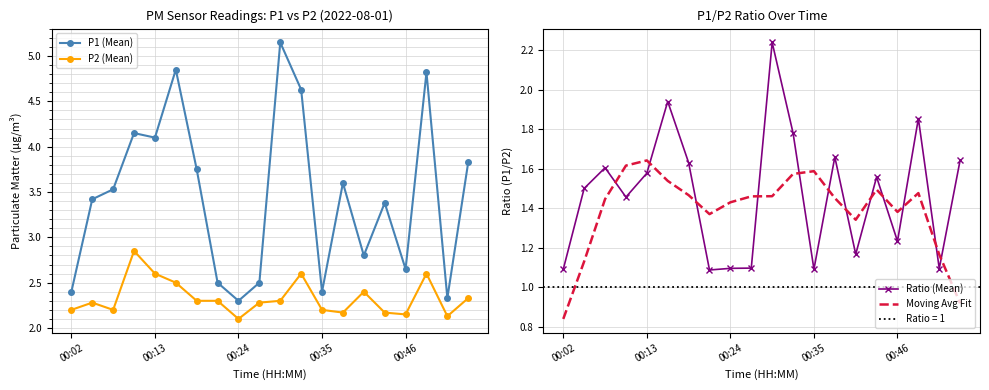

Reading left to right, what are all the values shown in this chart?

P1 (Mean): 2.4	3.4	3.5	4.2	4.1	4.8	3.8	2.5	2.3	2.5	5.2	4.6	2.4	3.6	2.8	3.4	2.6	4.8	2.3	3.8
P2 (Mean): 2.2	2.3	2.2	2.9	2.6	2.5	2.3	2.3	2.1	2.3	2.3	2.6	2.2	2.2	2.4	2.2	2.1	2.6	2.1	2.3
Ratio (Mean): 1.1	1.5	1.6	1.5	1.6	1.9	1.6	1.1	1.1	1.1	2.2	1.8	1.1	1.7	1.2	1.6	1.2	1.9	1.1	1.6
Moving Avg Fit: 0.8	1.1	1.4	1.6	1.6	1.5	1.5	1.4	1.4	1.5	1.5	1.6	1.6	1.5	1.3	1.5	1.4	1.5	1.2	0.9